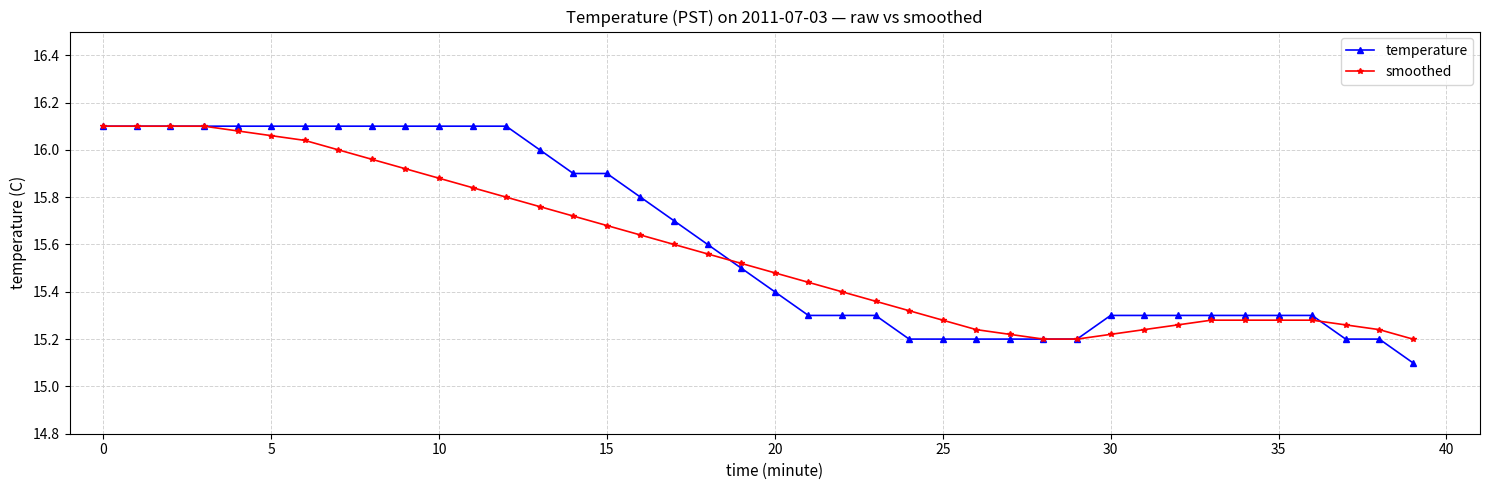

At how many categories does at least one series exceed 15?

40